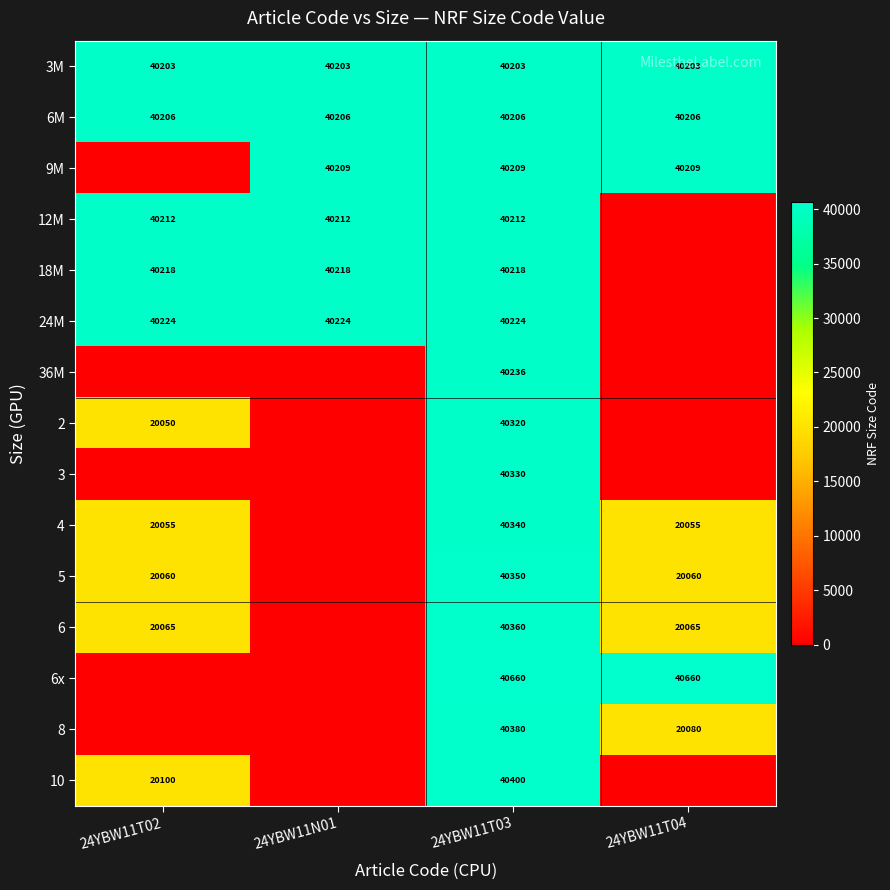

Is the value of 6x at 24YBW11T03 greater than the value of 3 at 24YBW11T03?

Yes